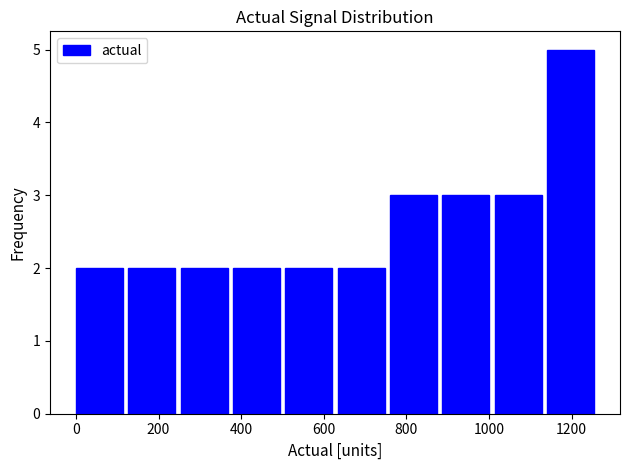

Reading left to right, list every bar in this chart as the range it spans on the x-axis followed by its height. Neither the bar edges nor the heights are printed on the chart, so give them approximately, as read against the axes.

0 to 120: 2
120 to 260: 2
260 to 380: 2
380 to 500: 2
500 to 640: 2
640 to 760: 2
760 to 880: 3
880 to 1020: 3
1020 to 1140: 3
1140 to 1260: 5